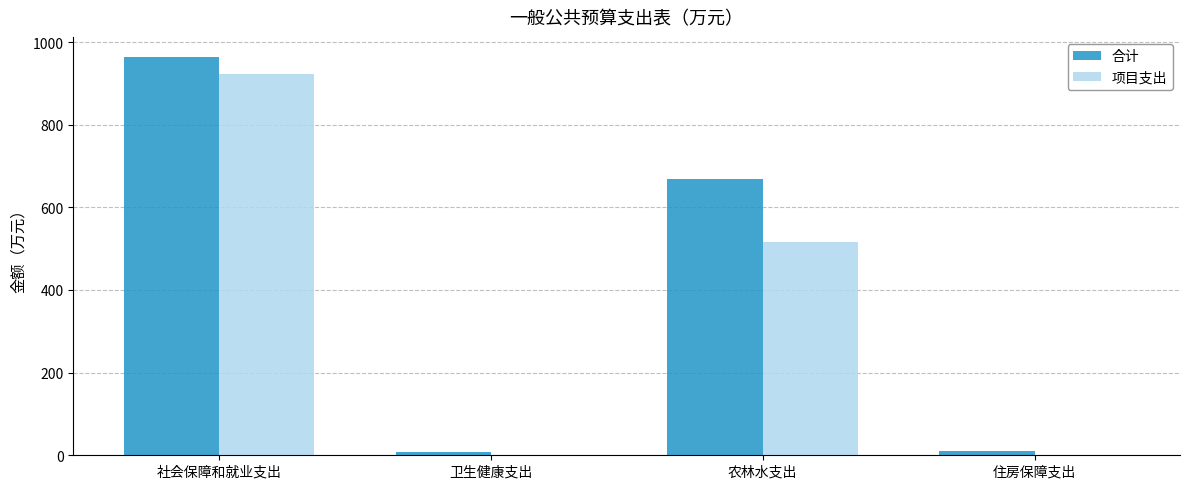

What is the total value across all series at 住房保障支出?

11.5